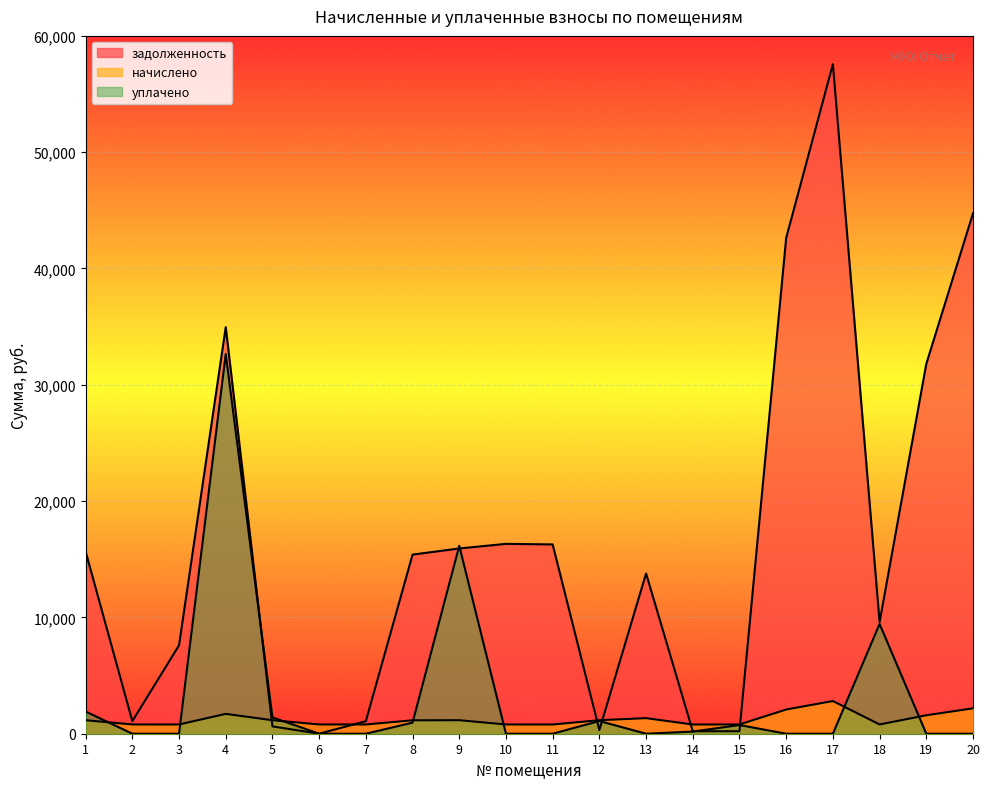

In начислено, how many points are lower than both neighbors (excluding endpoints)?

5